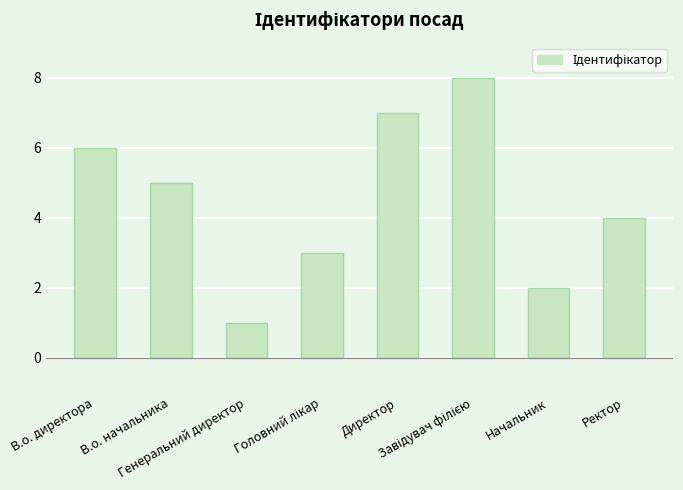

Where does the data first go above 5?

В.о. директора